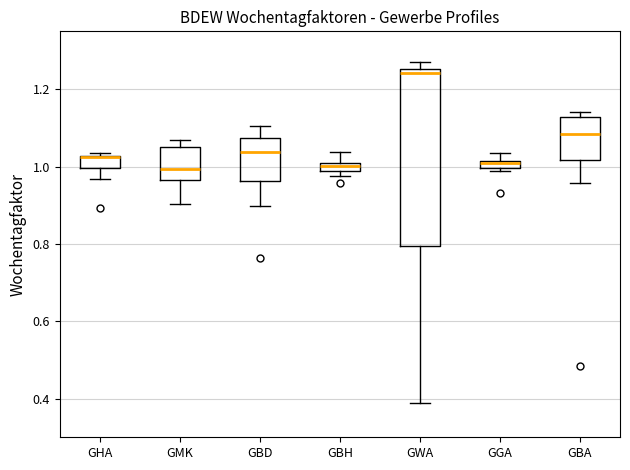

Comparing the boxes themselves (not the whiskers), which one is the tallest?

GWA